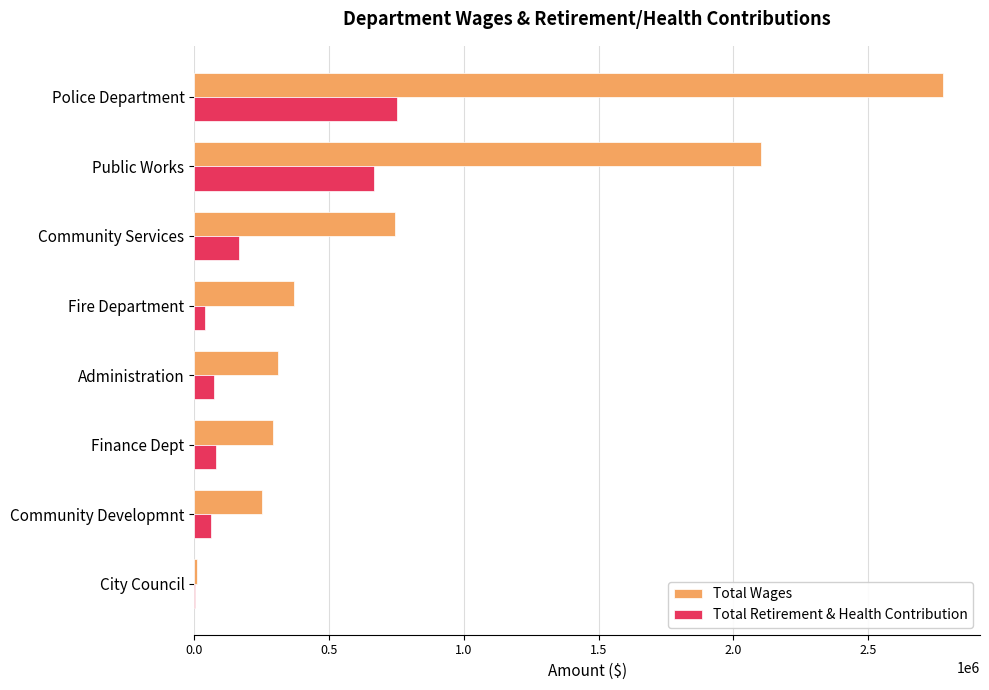

The Total Retirement & Health Contribution series shows 80751 at Finance Dept. True or false?

True